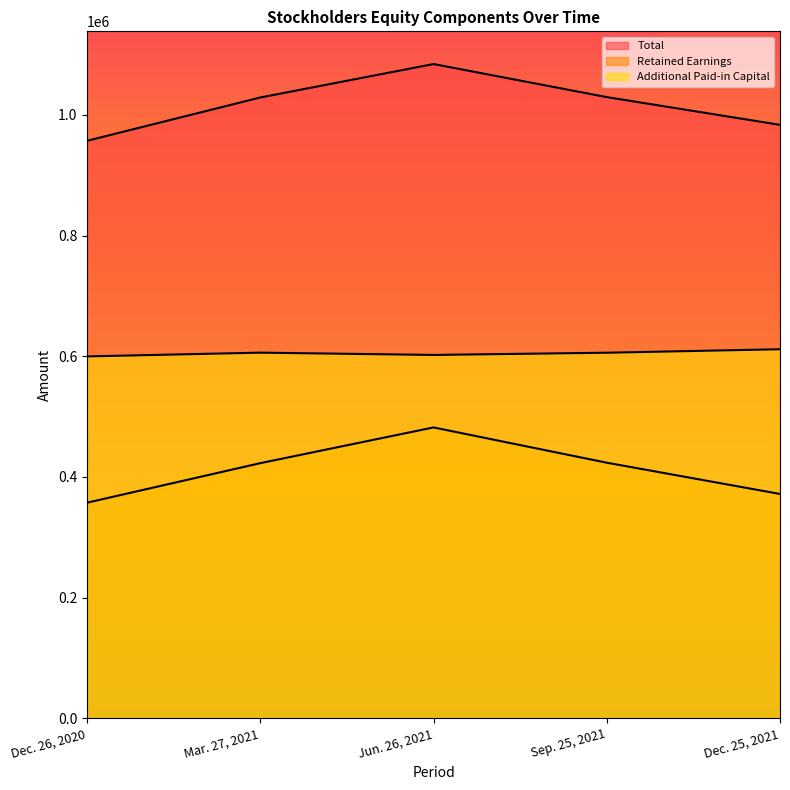

What is the label of the 1st point from the left?

Dec. 26, 2020